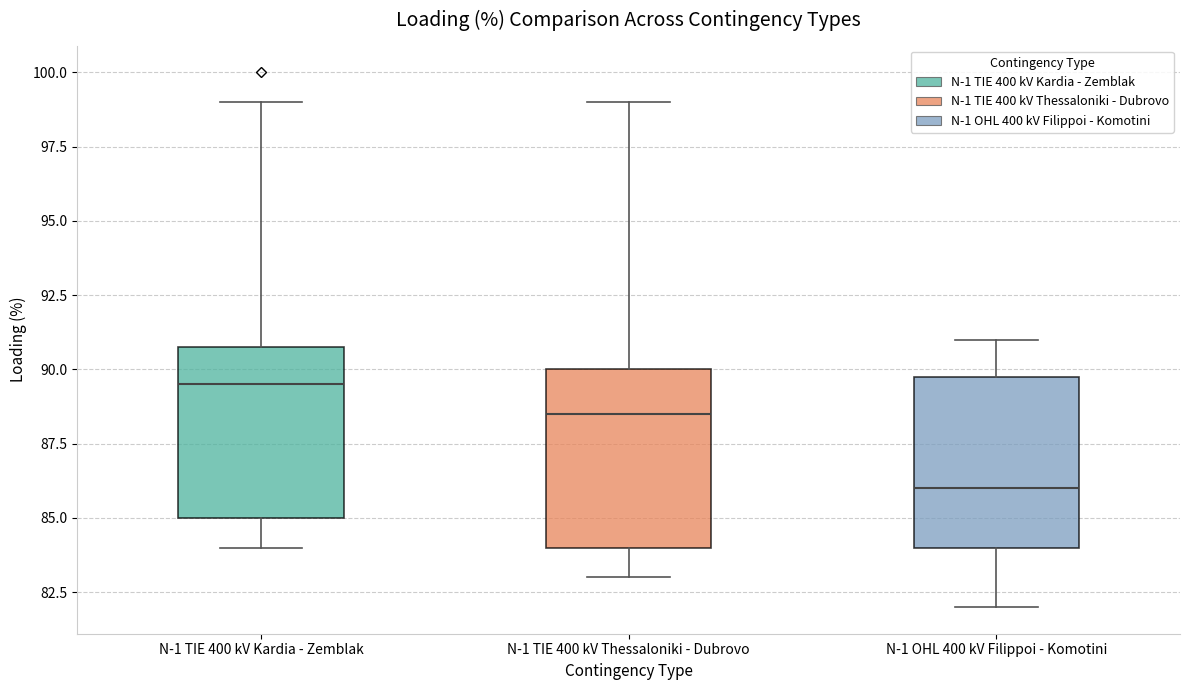

Which box has the highest median line?

N-1 TIE 400 kV Kardia - Zemblak